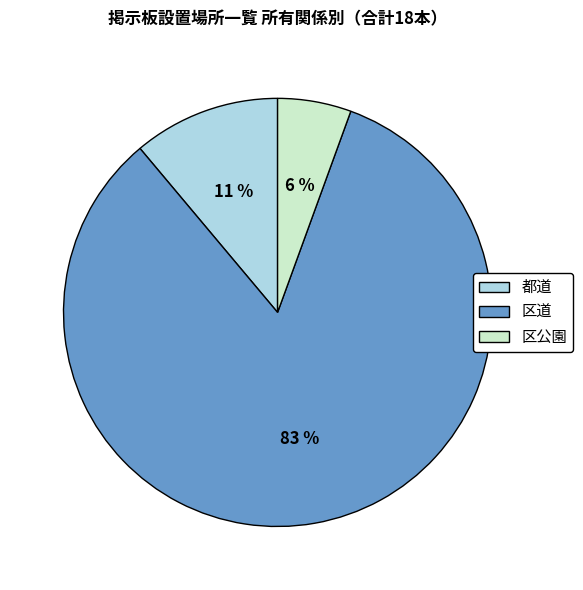

Which category has the smallest portion of the pie?

区公園